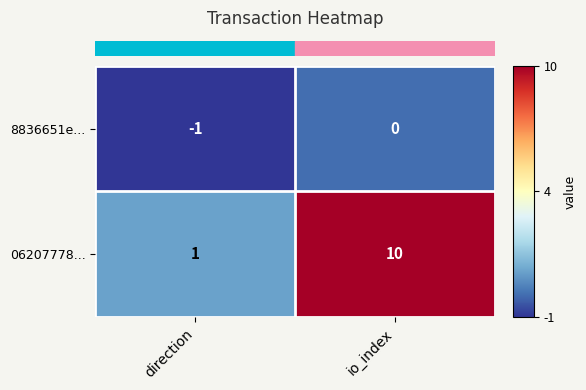

The 06207778... series shows 10 at io_index. True or false?

True